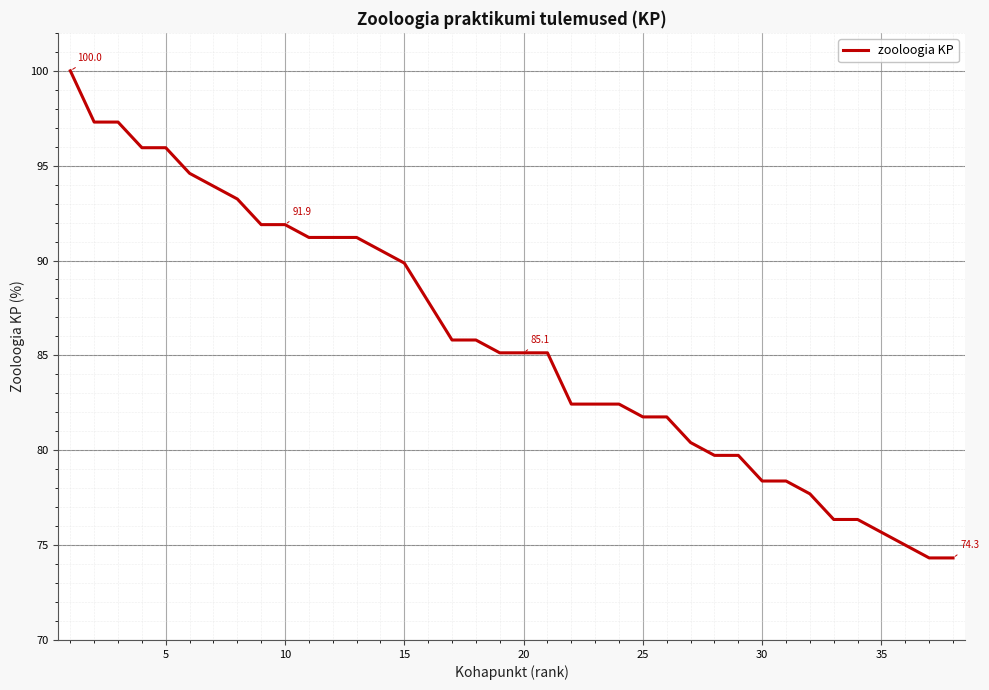

What is the difference between the maximum and minimum values?

25.7